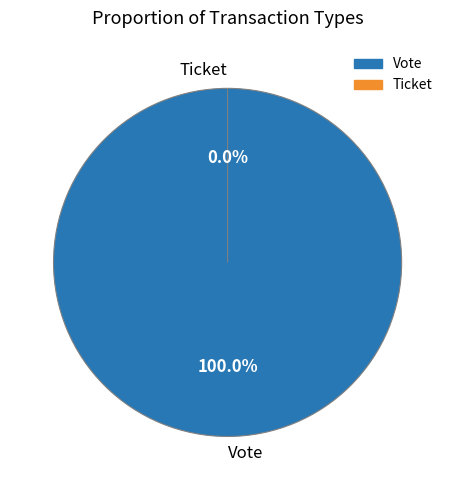

What is the total percentage of Ticket and Vote?

100.0%